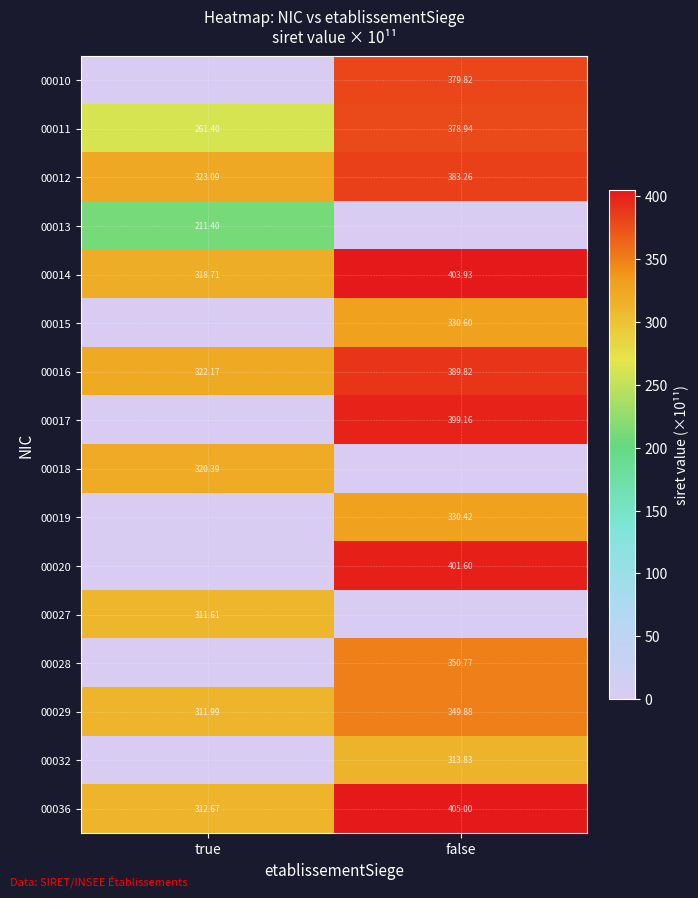

Is the value of 00028 at false greater than the value of 00014 at true?

Yes